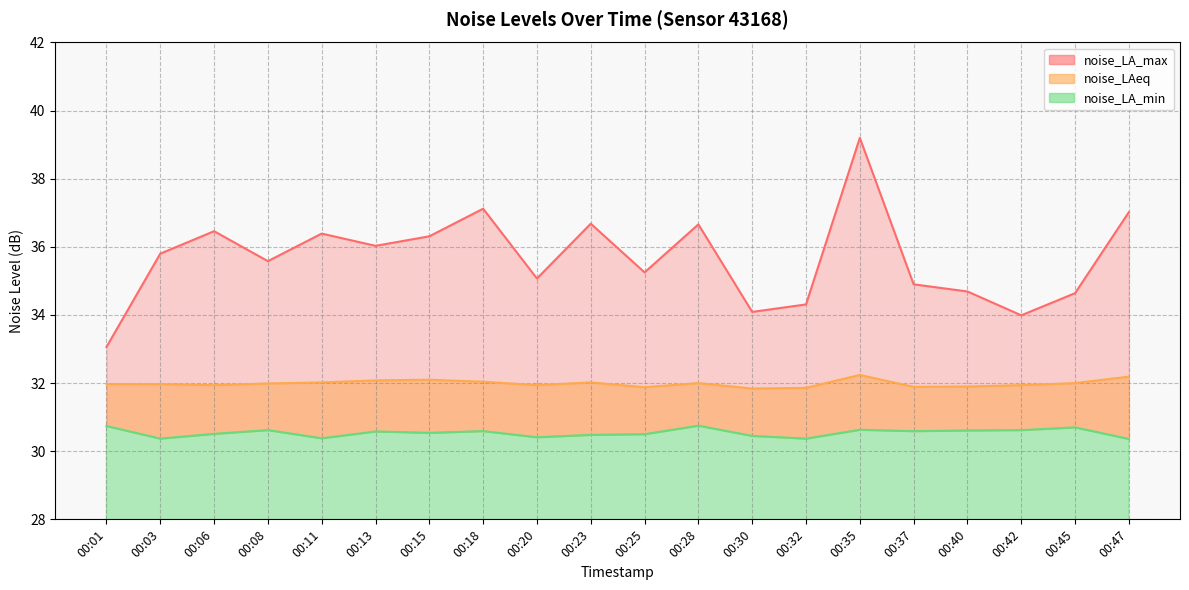

Reading left to right, extract all data points from this chart.

noise_LA_max: 00:01=33.1	00:03=35.8	00:06=36.5	00:08=35.6	00:11=36.4	00:13=36.0	00:15=36.3	00:18=37.1	00:20=35.1	00:23=36.7	00:25=35.2	00:28=36.7	00:30=34.1	00:32=34.3	00:35=39.2	00:37=34.9	00:40=34.7	00:42=34.0	00:45=34.6	00:47=37.0
noise_LAeq: 00:01=32.0	00:03=32.0	00:06=31.9	00:08=32.0	00:11=32.0	00:13=32.1	00:15=32.1	00:18=32.0	00:20=31.9	00:23=32.0	00:25=31.9	00:28=32.0	00:30=31.8	00:32=31.9	00:35=32.2	00:37=31.9	00:40=31.9	00:42=31.9	00:45=32.0	00:47=32.2
noise_LA_min: 00:01=30.7	00:03=30.4	00:06=30.5	00:08=30.6	00:11=30.4	00:13=30.6	00:15=30.5	00:18=30.6	00:20=30.4	00:23=30.5	00:25=30.5	00:28=30.8	00:30=30.4	00:32=30.4	00:35=30.6	00:37=30.6	00:40=30.6	00:42=30.6	00:45=30.7	00:47=30.4